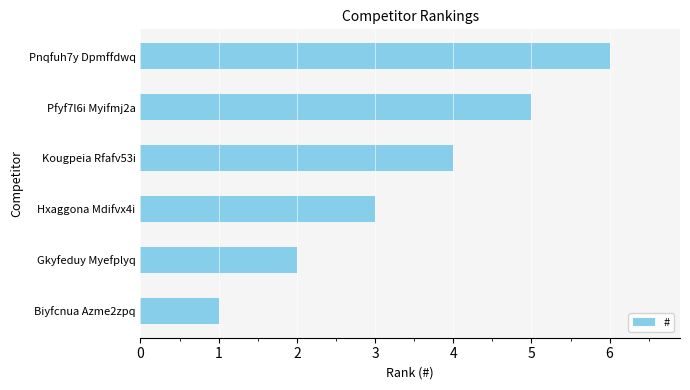

Which has a higher value, Pnqfuh7y Dpmffdwq or Gkyfeduy Myefplyq?

Pnqfuh7y Dpmffdwq